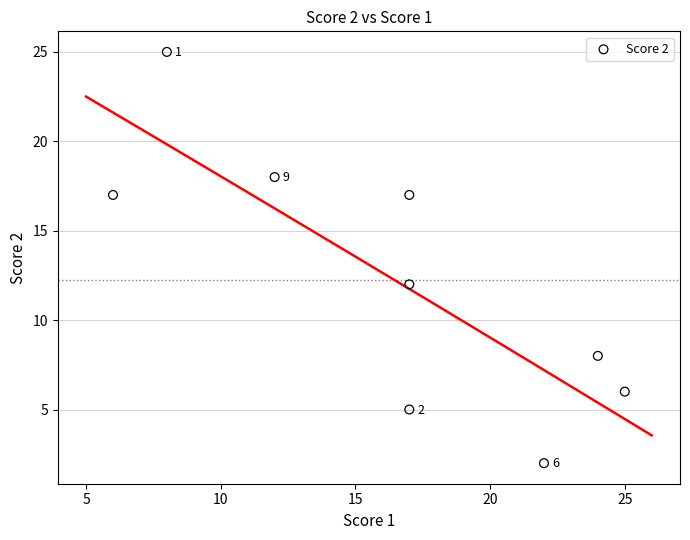

What is the range of Y values (max minus min)?

23